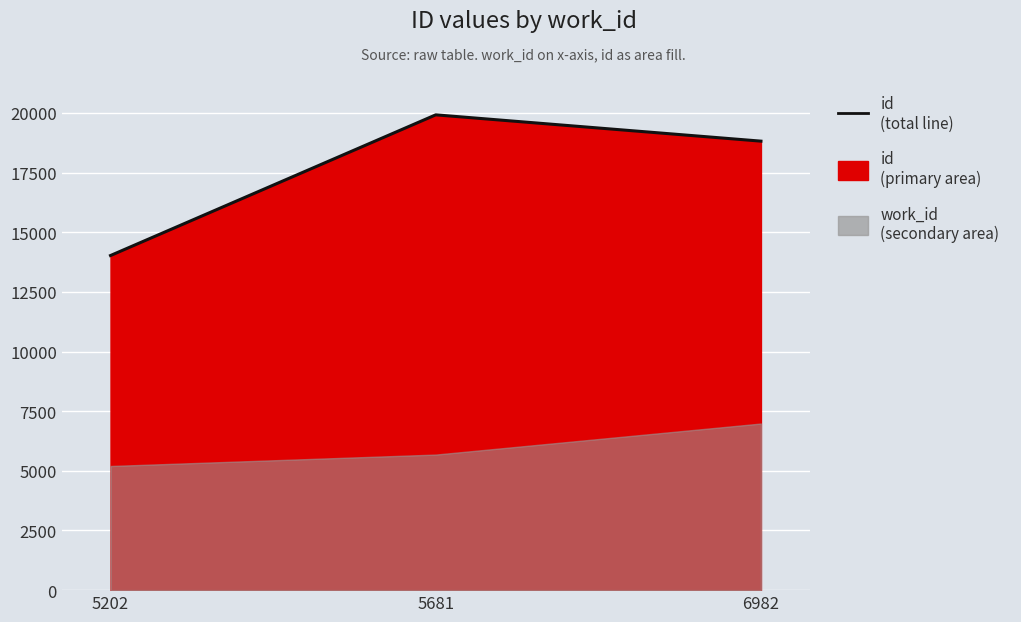

Reading right to left, list all the values displayed in this chart.

18815	19917	14022